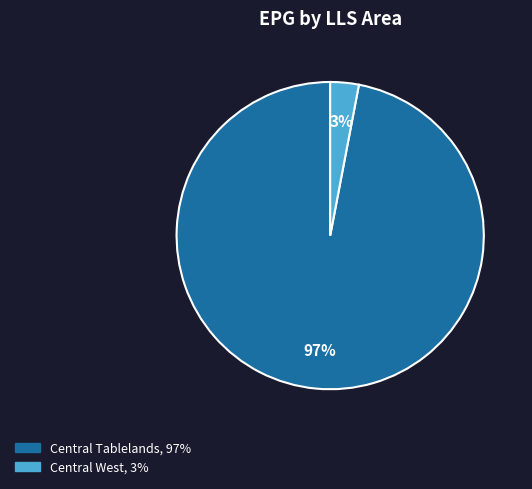

To the nearest percent, what is the average slice percentage?

50%